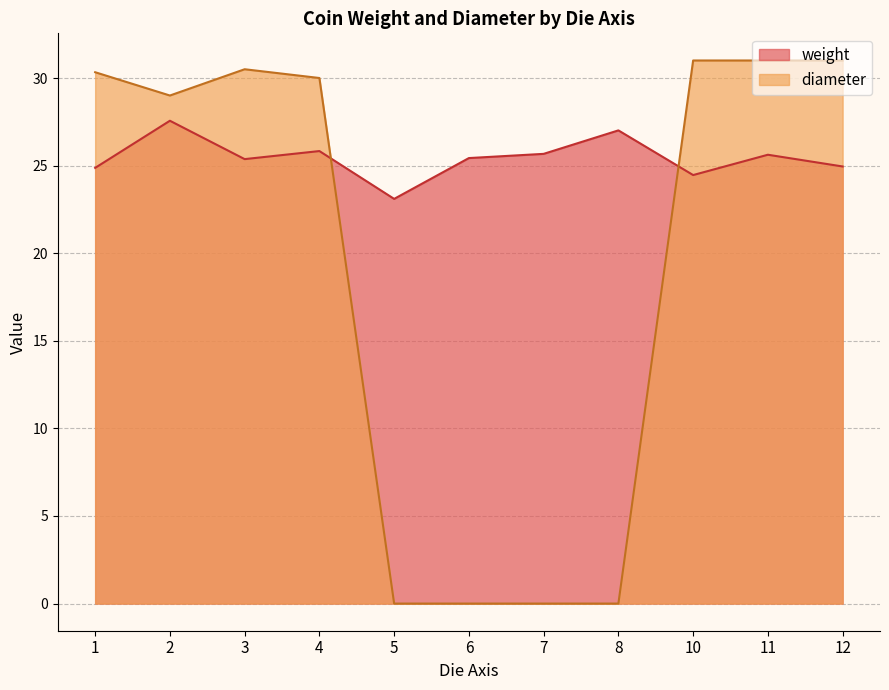

List the series in order of their overall mean, highest first.

weight, diameter